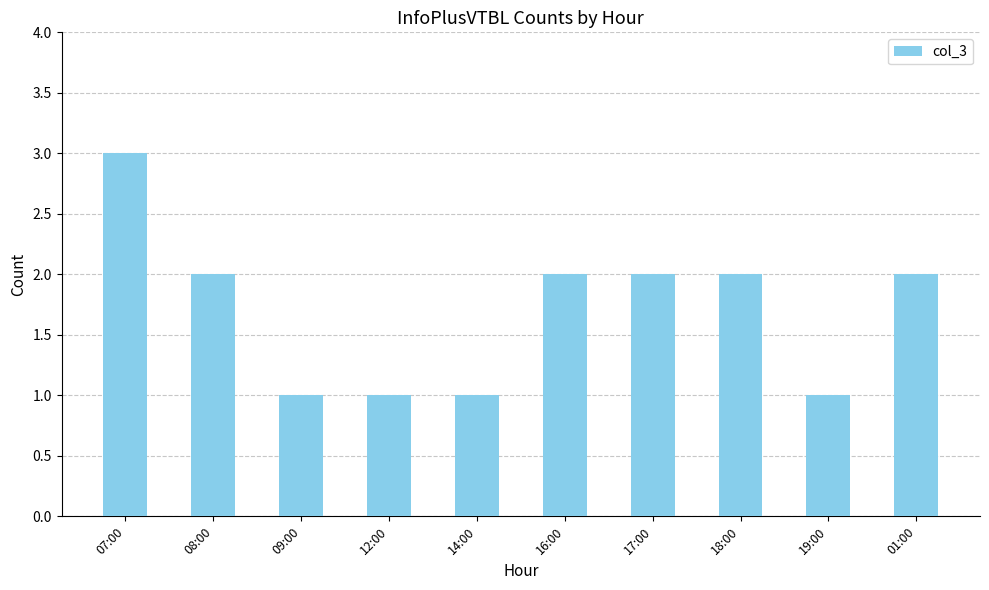

What is the minimum value shown in the chart?

1